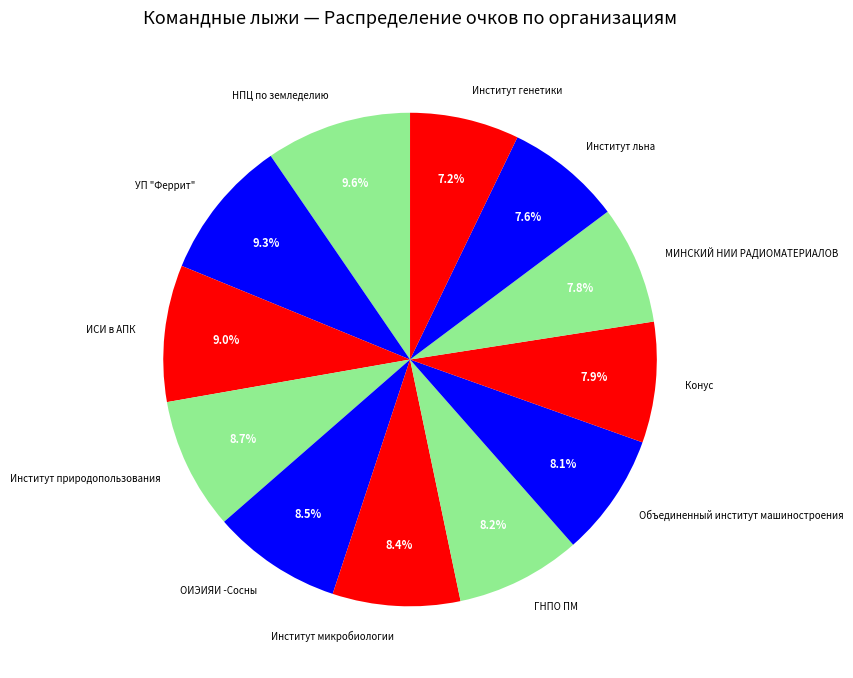

How many segments does this pie chart have?

12